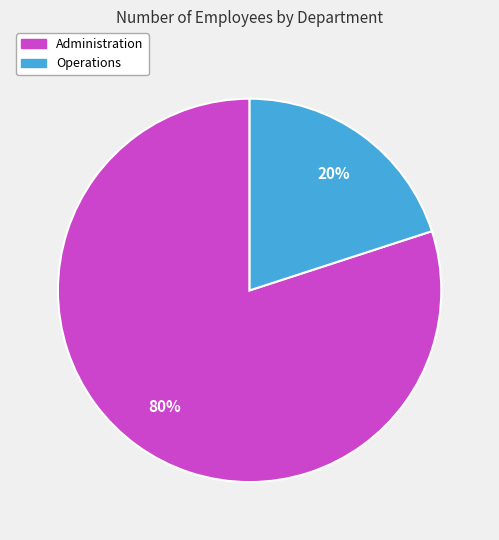

Which category has the smallest portion of the pie?

Operations